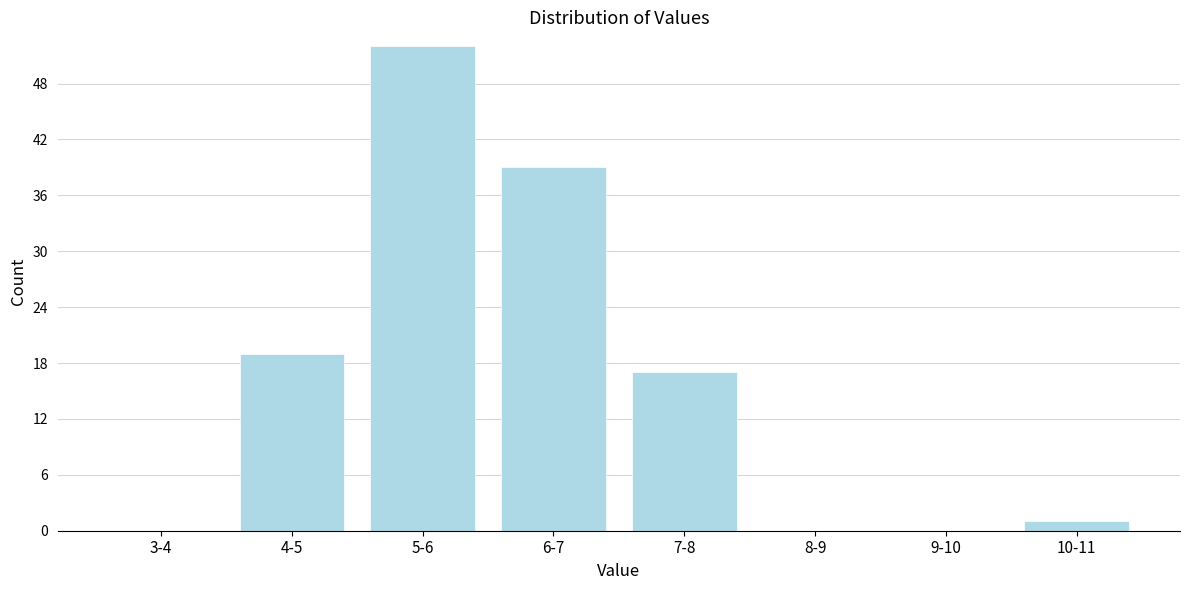

Reading left to right, what are all the values shown in this chart?

3-4=0	4-5=19	5-6=52	6-7=39	7-8=17	8-9=0	9-10=0	10-11=1